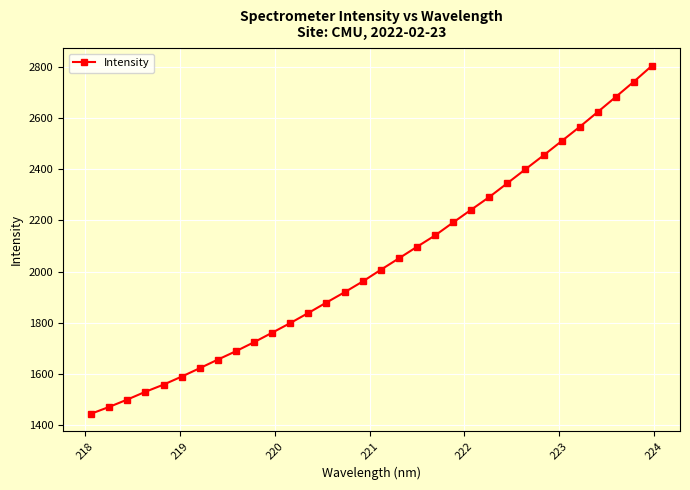

What is the greatest value displayed?

2806.2